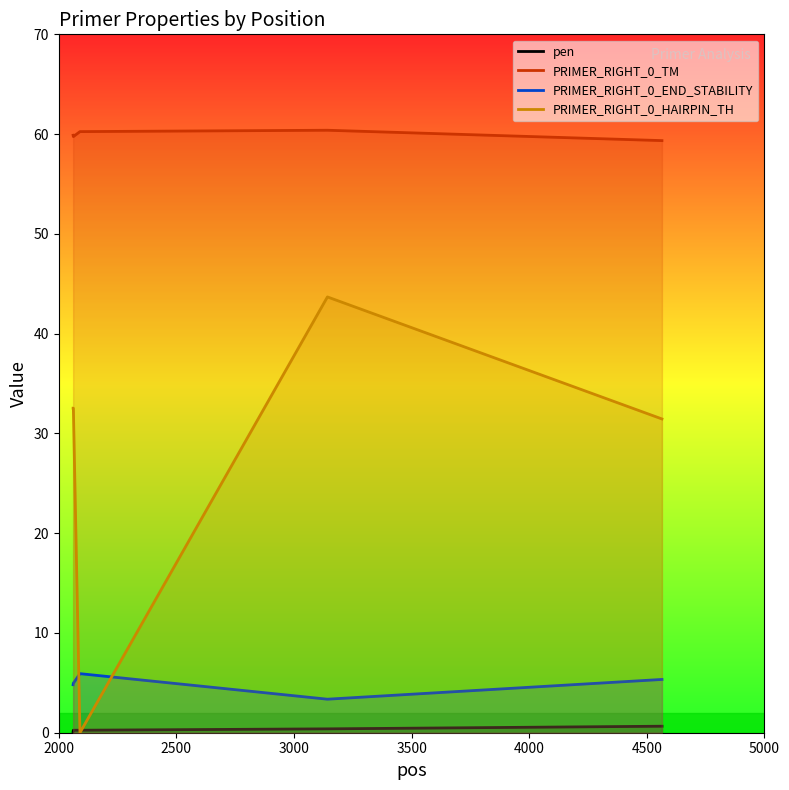

Which series has the largest total across all categories?

PRIMER_RIGHT_0_TM